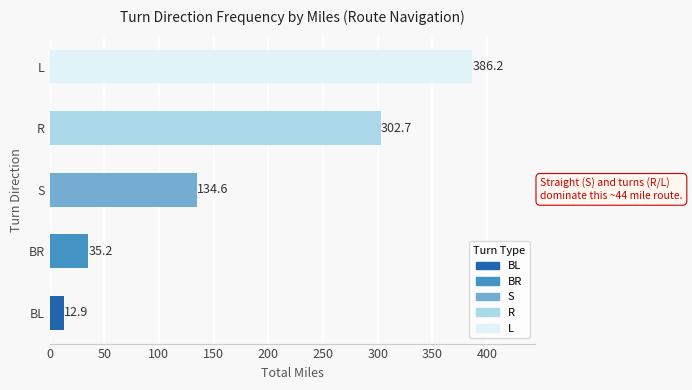

What is the sum of the values at BL and R?

315.6